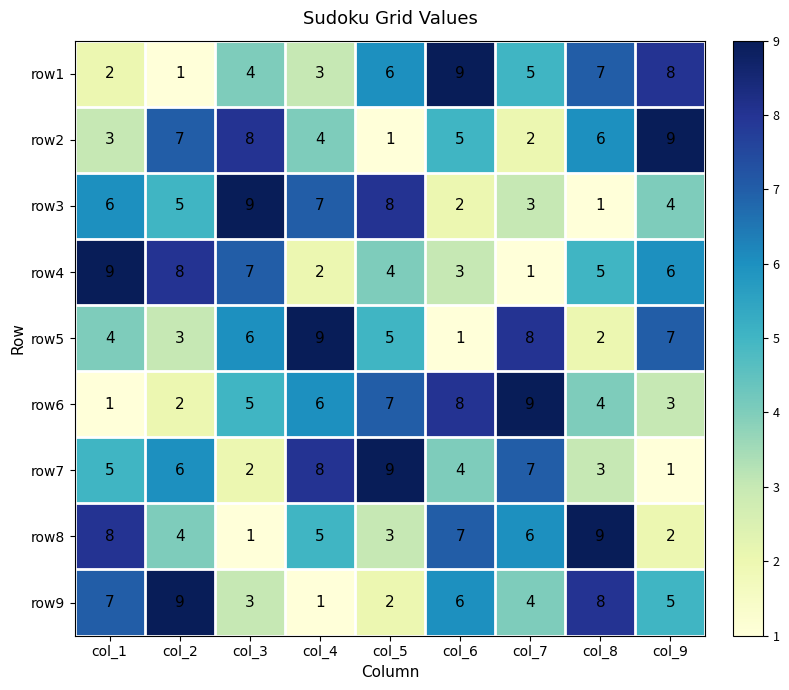

Where is row5 nearest to the value 5?

col_5